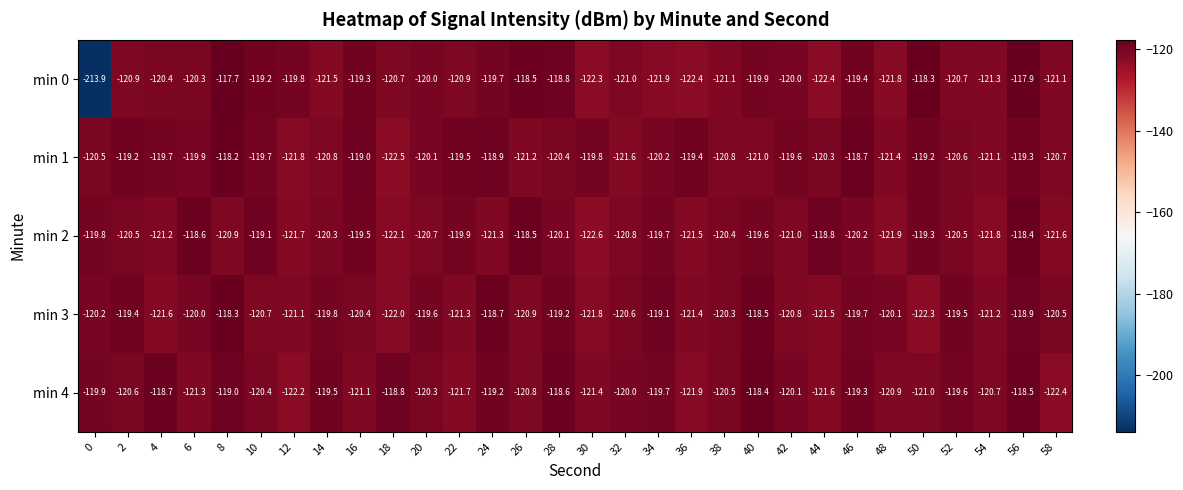

At which label is min 3 closest to -120?

6